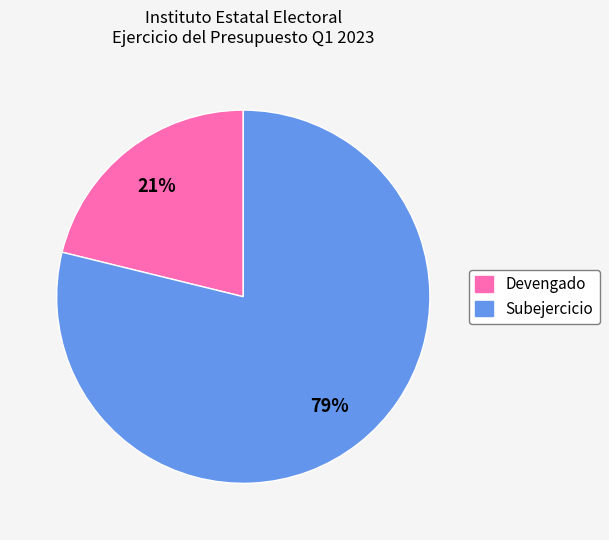

Is the sum of Devengado and Subejercicio greater than half?

Yes